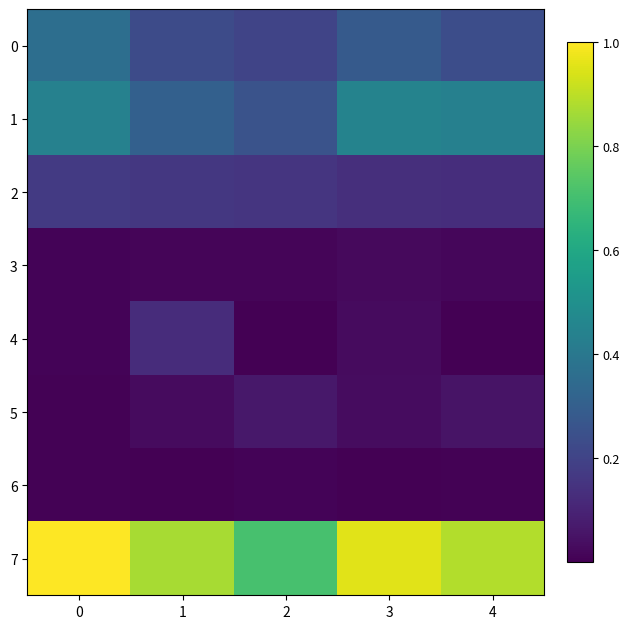

Which series has the largest total across all categories?

7